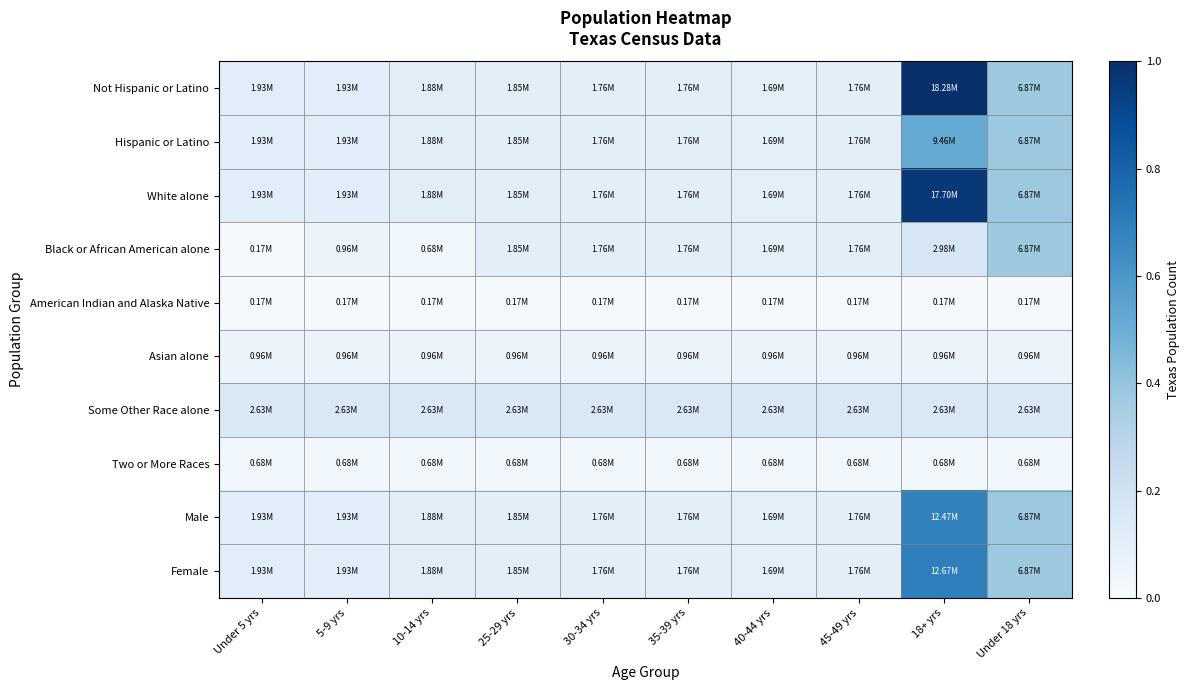

Count the number of data series in this chart.

10